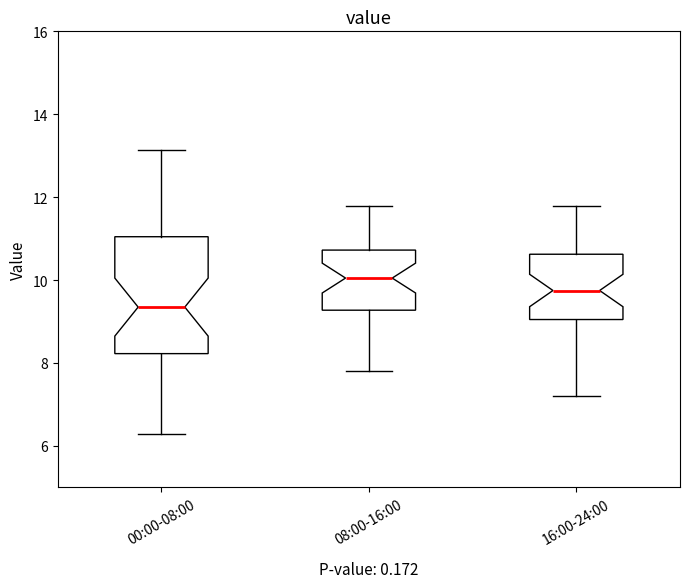

Reading left to right, read every box against the y-axis: the position of its median line, the range the box covers, and the ends of its whiskers. The values are not printed on the chart, so give them approximately, as read against the axis.

00:00-08:00: median 9.4, box 8.2 to 11.0, whiskers 6.4 to 13.2
08:00-16:00: median 10.0, box 9.2 to 10.8, whiskers 7.8 to 11.8
16:00-24:00: median 9.8, box 9.0 to 10.6, whiskers 7.2 to 11.8